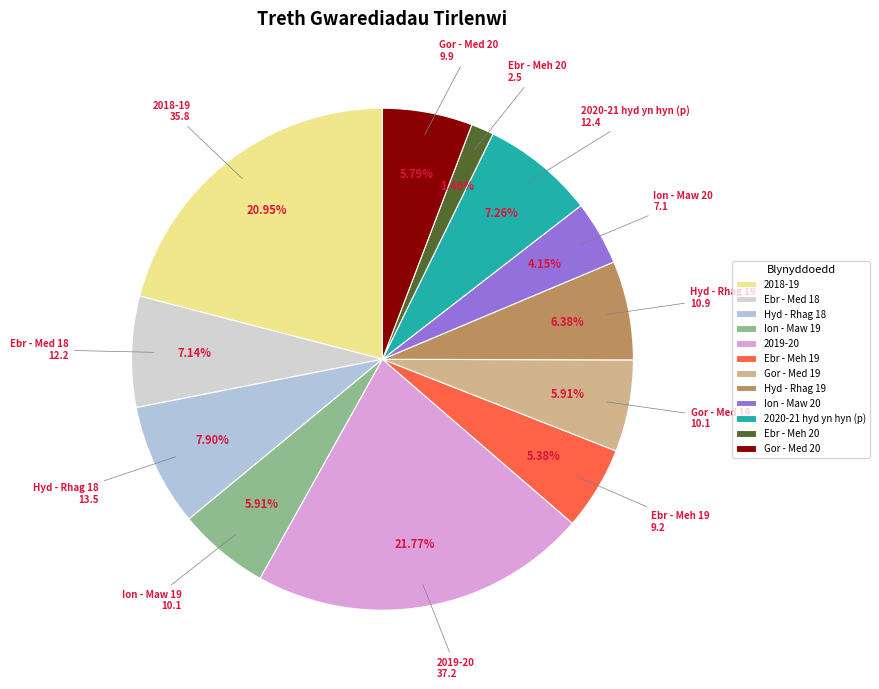

Is Ebr - Meh 19 the majority of the pie?

No